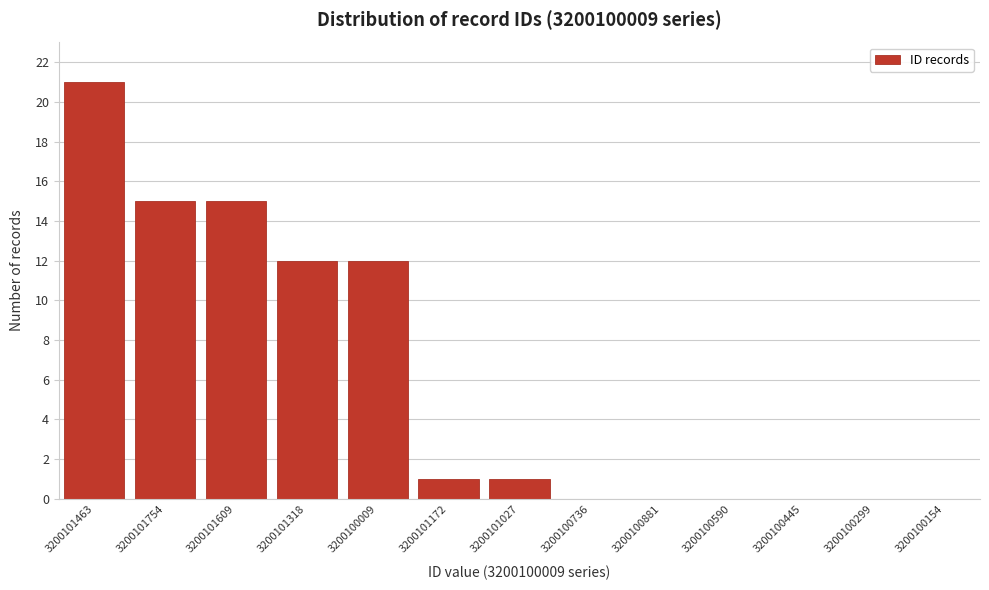

Reading left to right, transcribe all the data shown in this chart.

3200101463=21	3200101754=15	3200101609=15	3200101318=12	3200100009=12	3200101172=1	3200101027=1	3200100736=0	3200100881=0	3200100590=0	3200100445=0	3200100299=0	3200100154=0